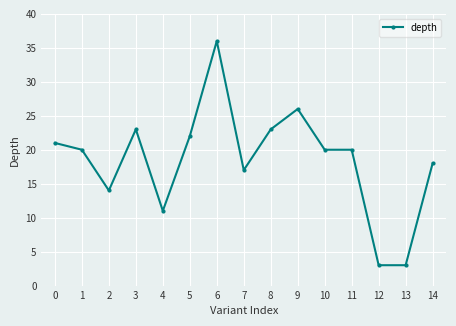

Reading right to left, what are all the values shown in this chart?

18	3	3	20	20	26	23	17	36	22	11	23	14	20	21